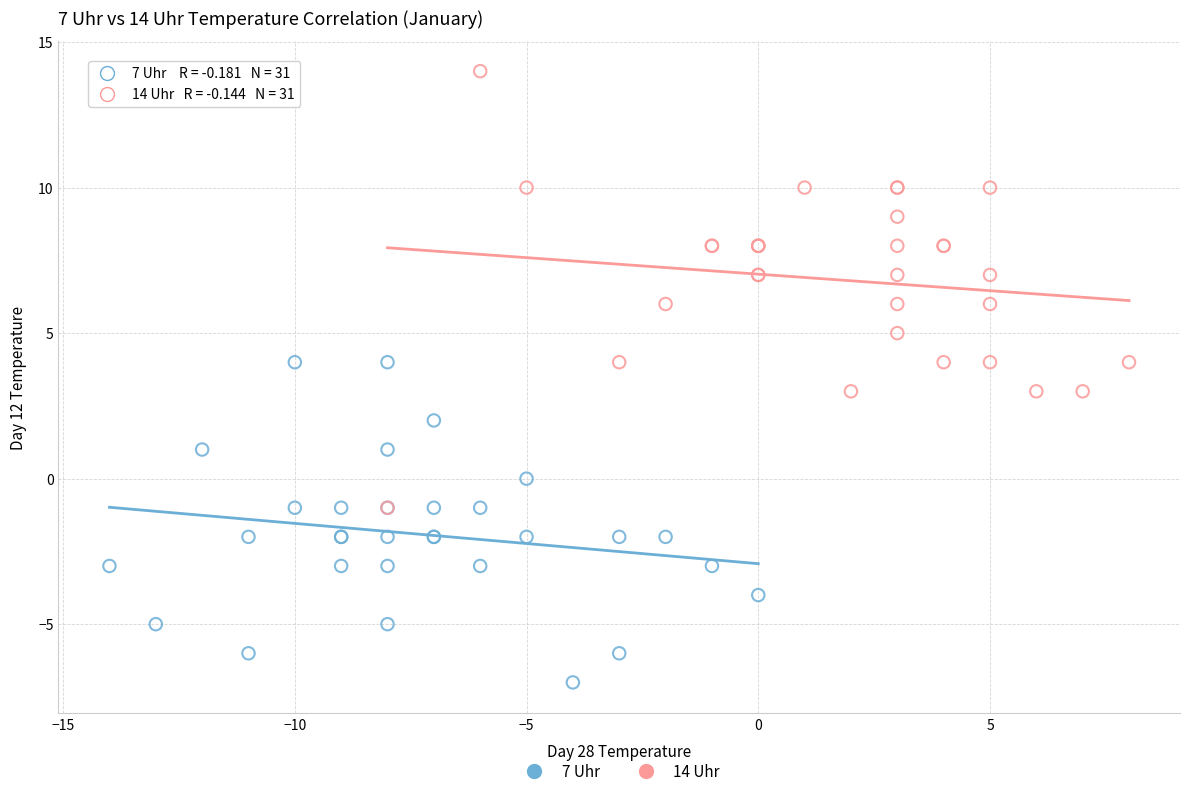

Which series contains the lowest Y value?

7 Uhr